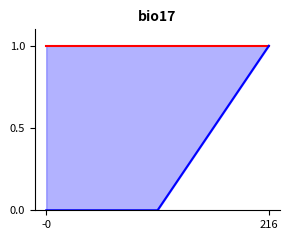

At how many categories does at least one series exceed 0?

3